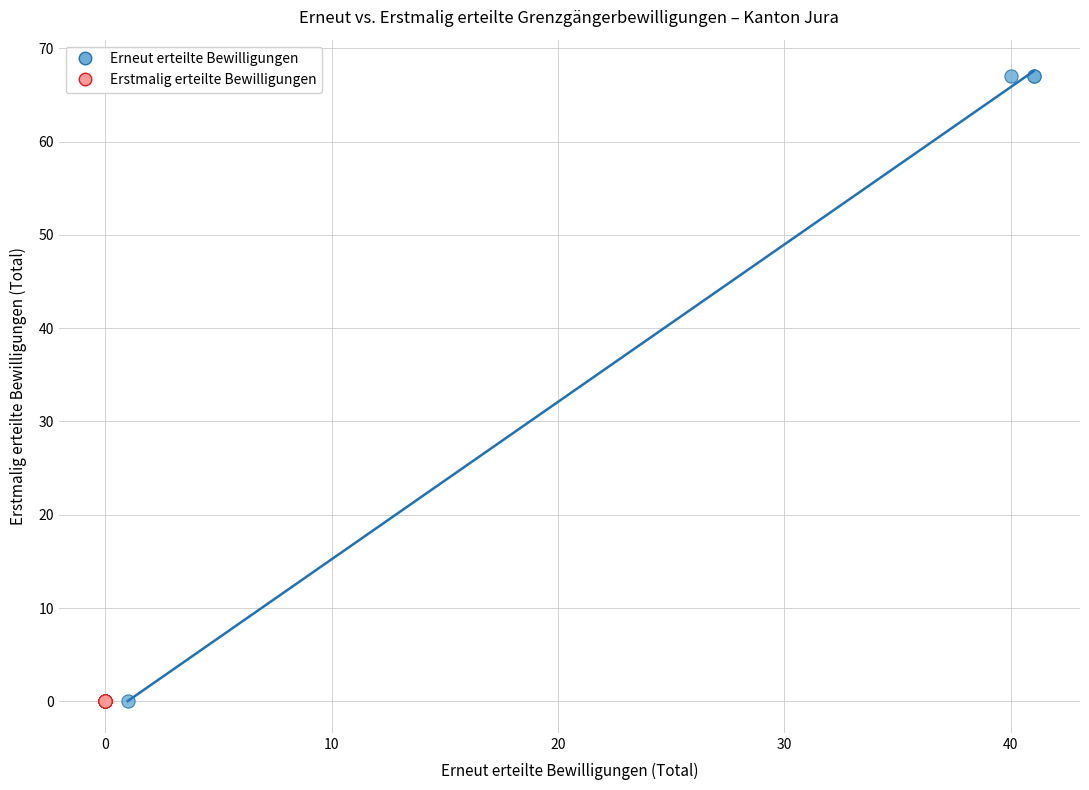

What are all the series names shown in the legend?

Erneut erteilte Bewilligungen, Erstmalig erteilte Bewilligungen